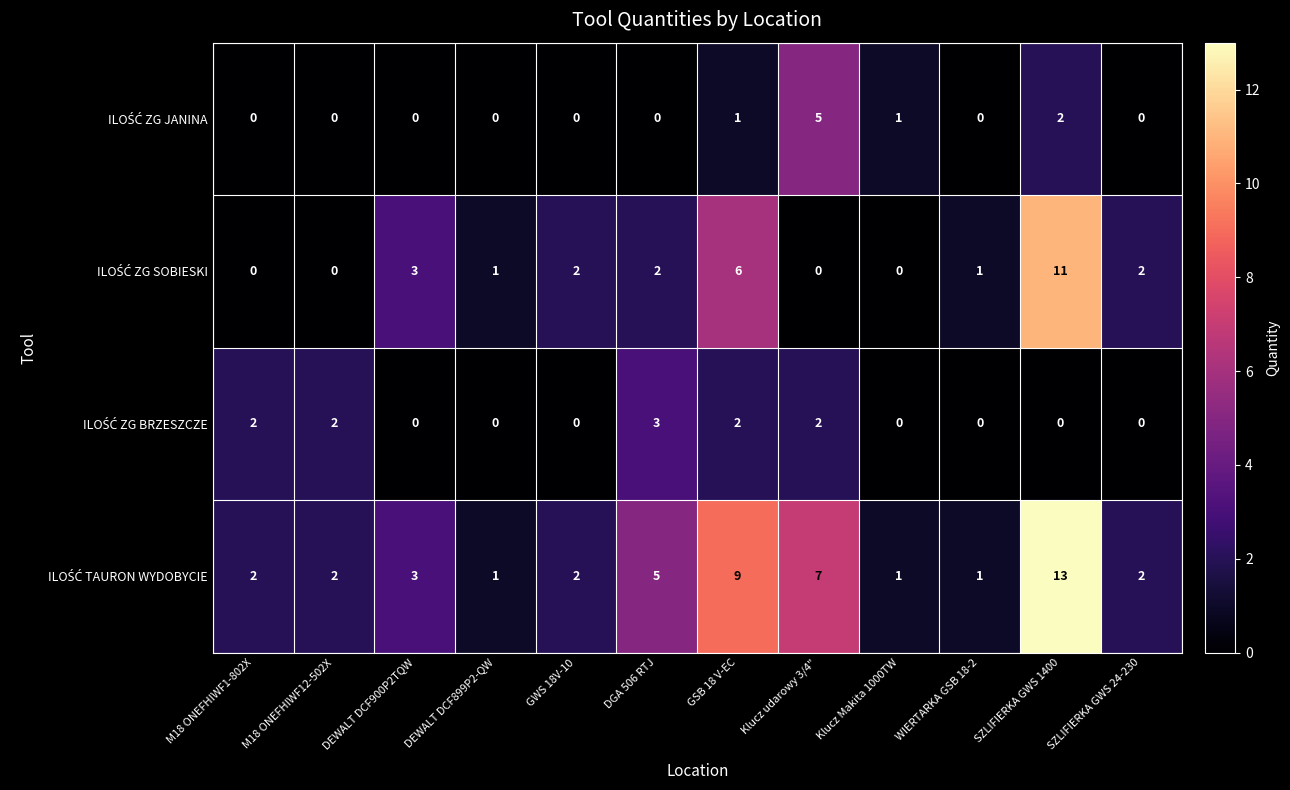

What is the greatest value displayed?

13